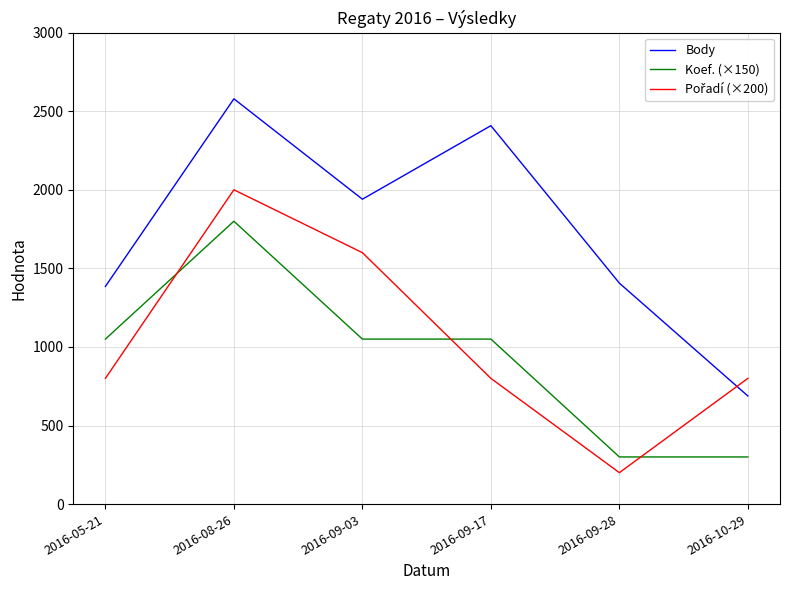

Is this an area chart (filled region under the line)?

No